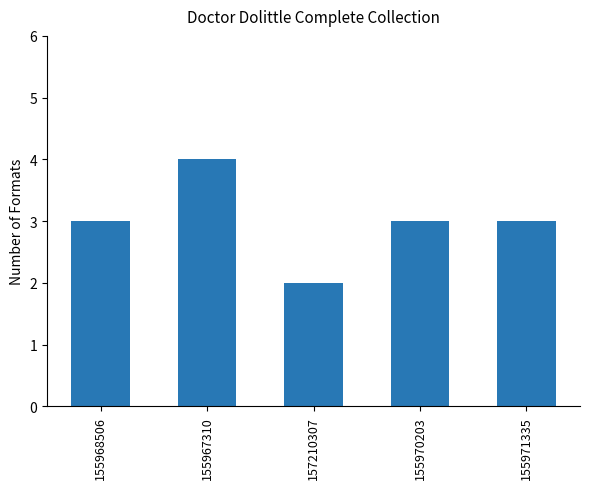

Count the number of data series in this chart.

1